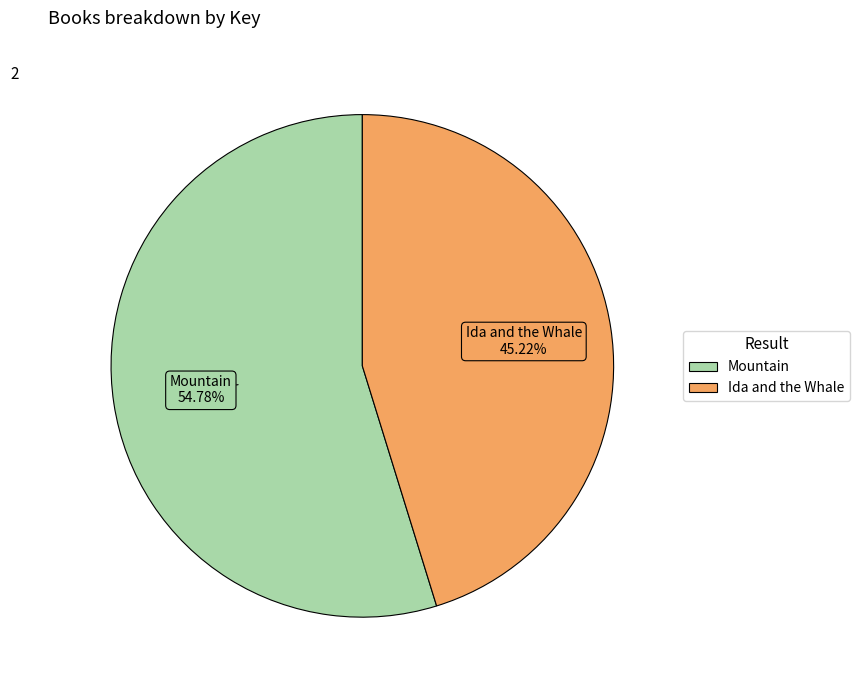

Is there any slice that represents more than half of the pie?

Yes